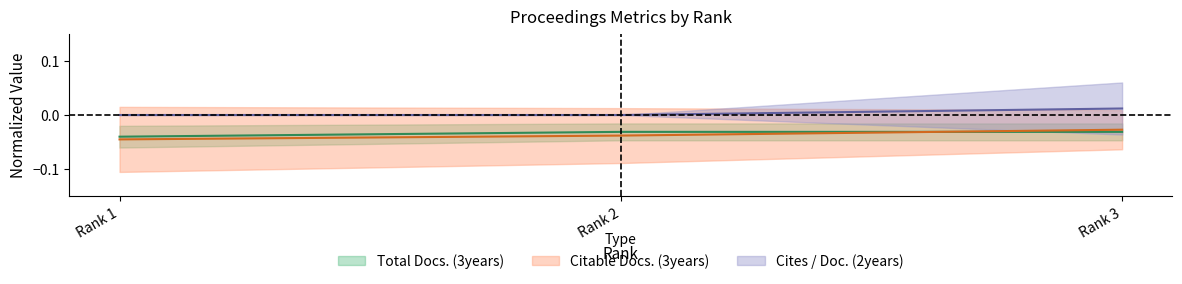

At how many categories does at least one series exceed 0?

1